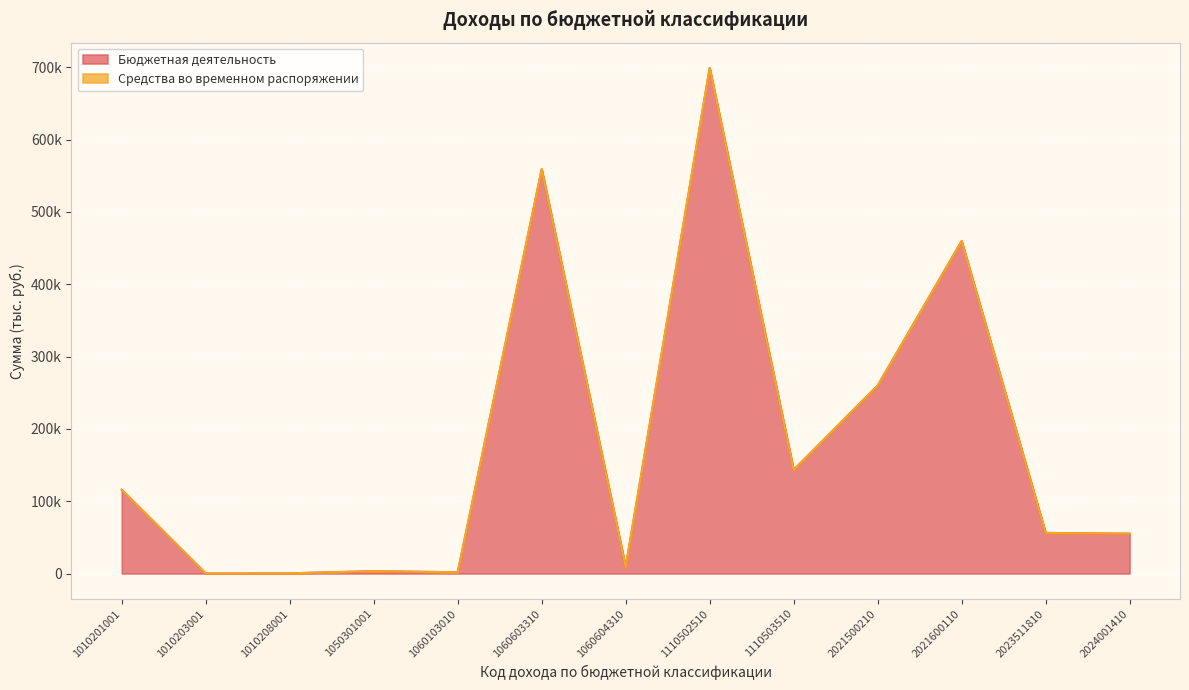

The value at 1060604310 is 14322.2. True or false?

False